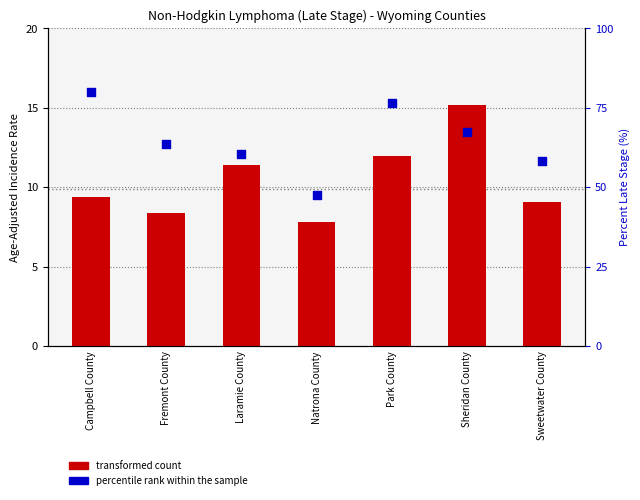

At which category is the sum across all series the highest?

Campbell County